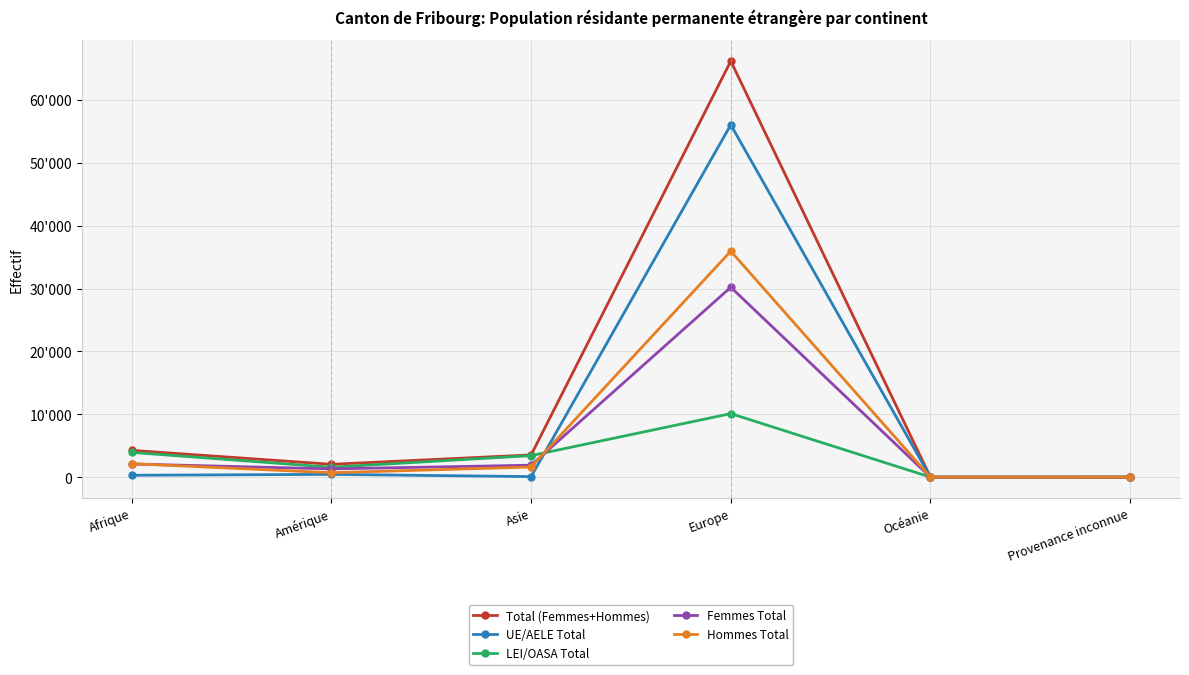

Where does the LEI/OASA Total series first go above 3450?

Afrique